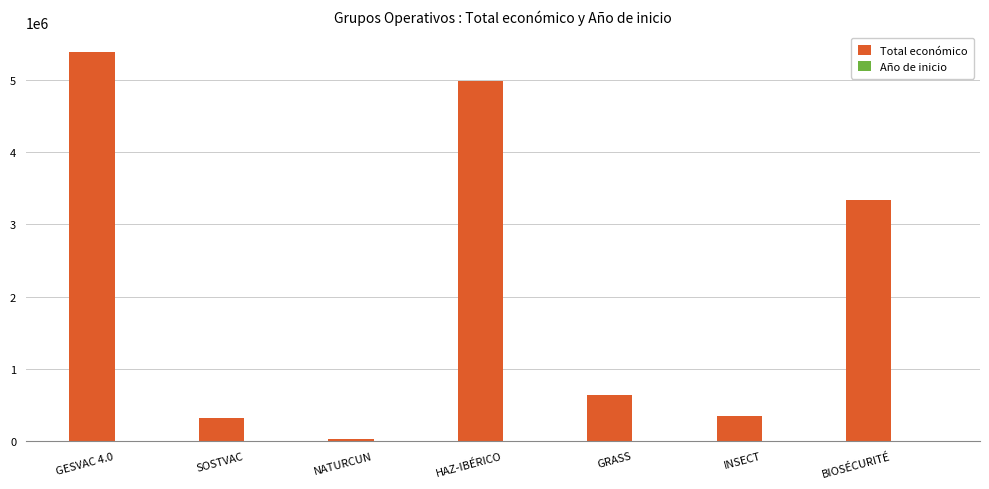

The value of Total económico at HAZ-IBÉRICO is 4995722. True or false?

True